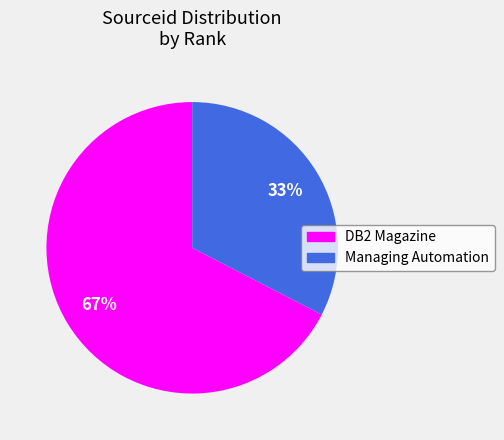

Is there a majority slice in this chart?

Yes